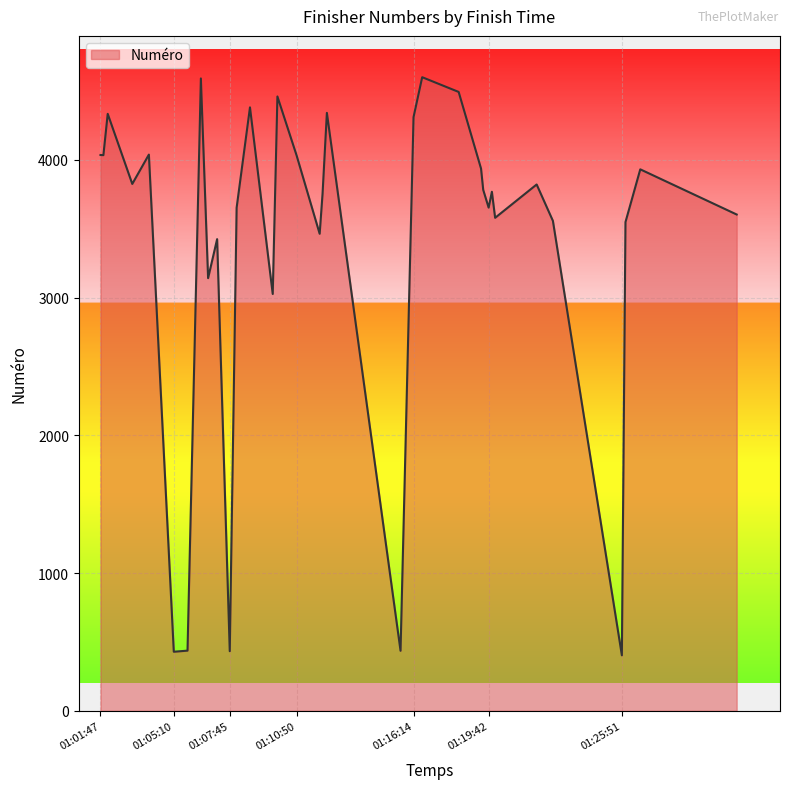

What is the greatest value displayed?

4601